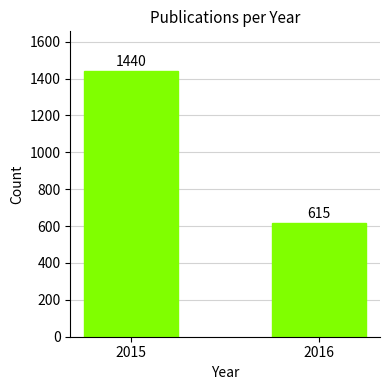

What is the change in value from 2015 to 2016?

-825